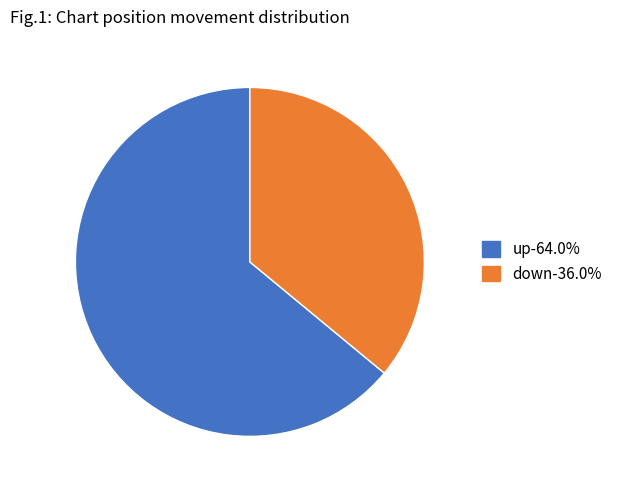

Does up account for over 50% of the chart?

Yes